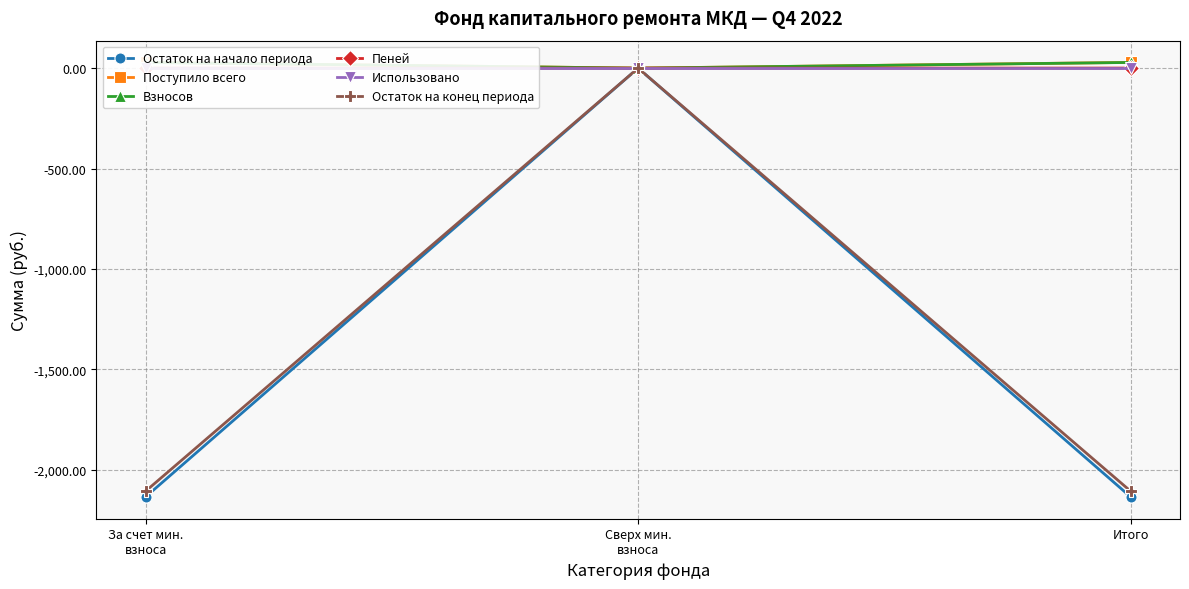

What is the sum of the Остаток на начало периода values at За счет мин.
взноса and Итого?

-4271.7